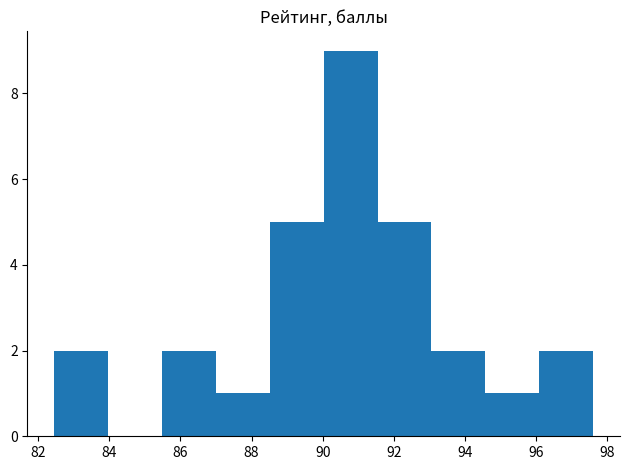

Reading left to right, transcribe this chart: for each bar, give the range it covers on the x-axis and its height. Neither the bar edges nor the heights are printed on the chart, so give them approximately, as read against the axes.

82.4 to 84.0: 2
84.0 to 85.4: 0
85.4 to 87.0: 2
87.0 to 88.6: 1
88.6 to 90.0: 5
90.0 to 91.6: 9
91.6 to 93.0: 5
93.0 to 94.6: 2
94.6 to 96.0: 1
96.0 to 97.6: 2